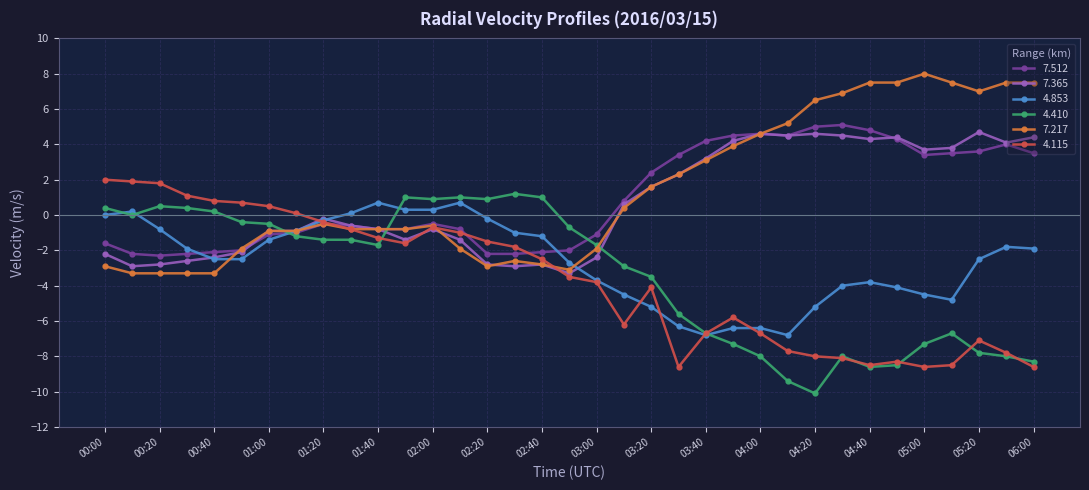

What is the value of the 4.115 point at the 4th from the left?

1.1